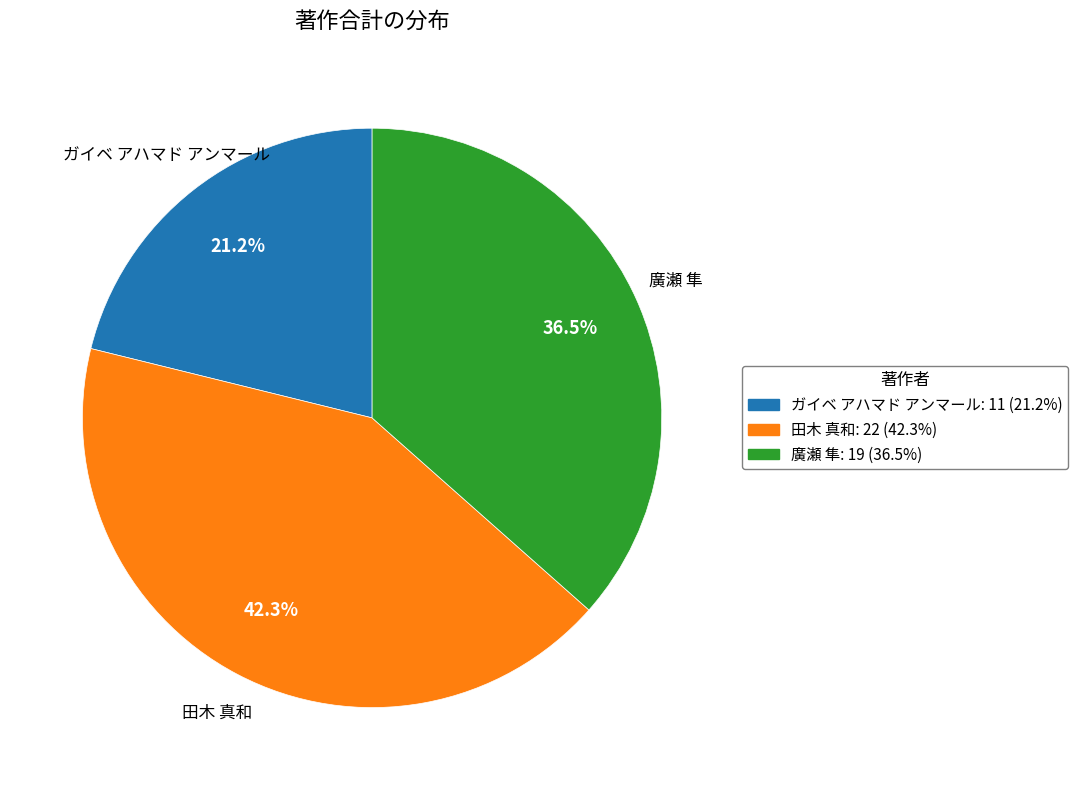

Does 廣瀬 隼 represent more than half of the total?

No